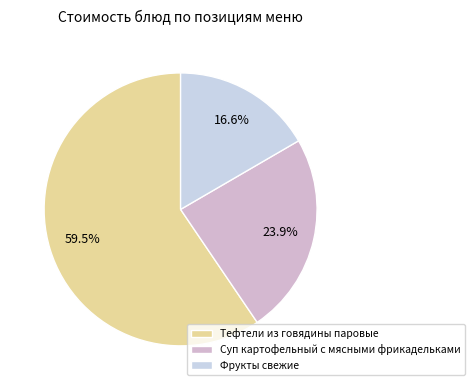

Count the number of slices in the pie.

3